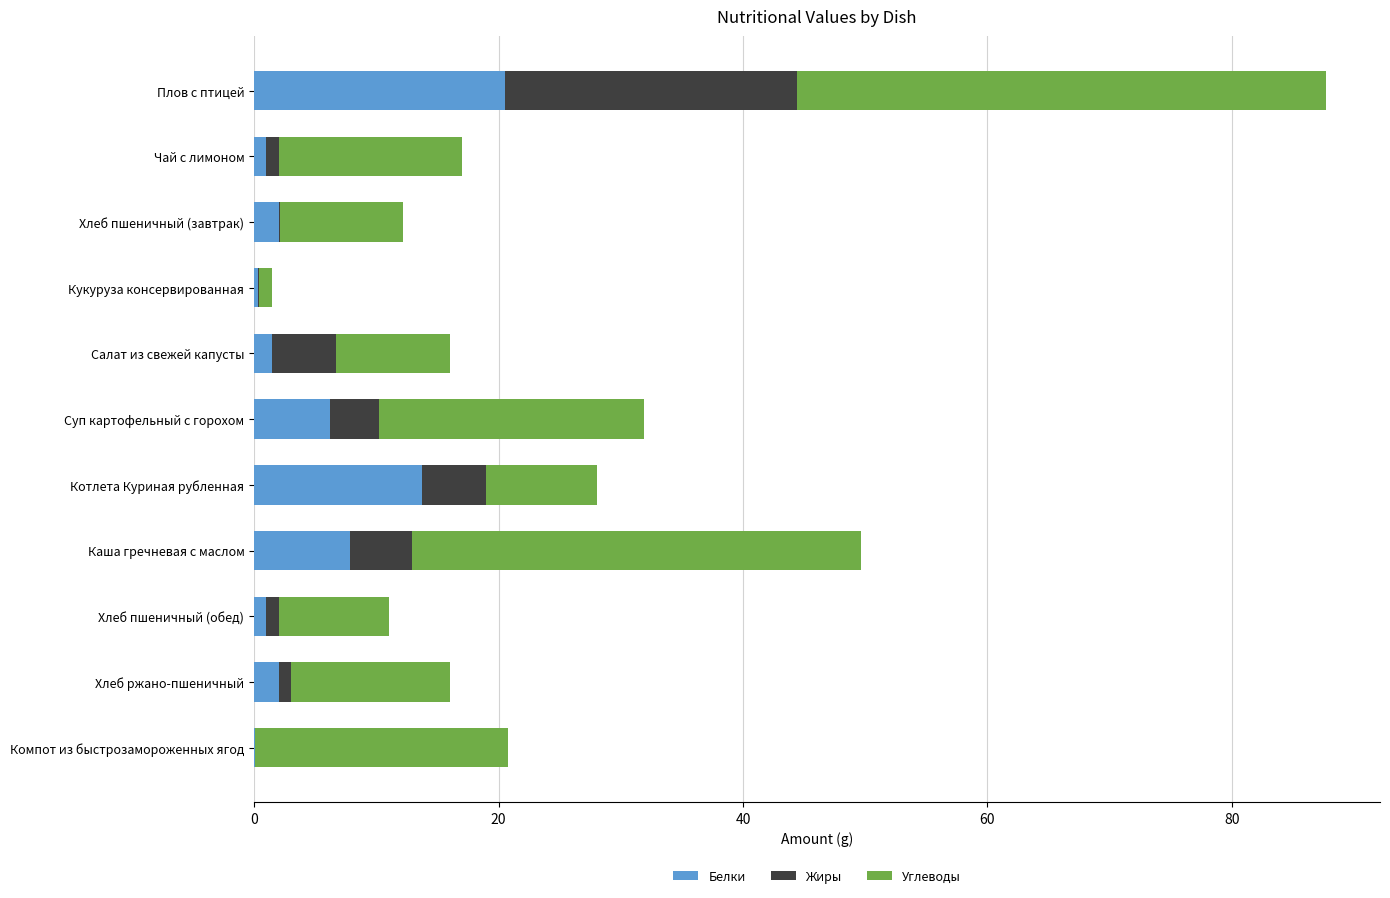

How many series are shown in this chart?

3